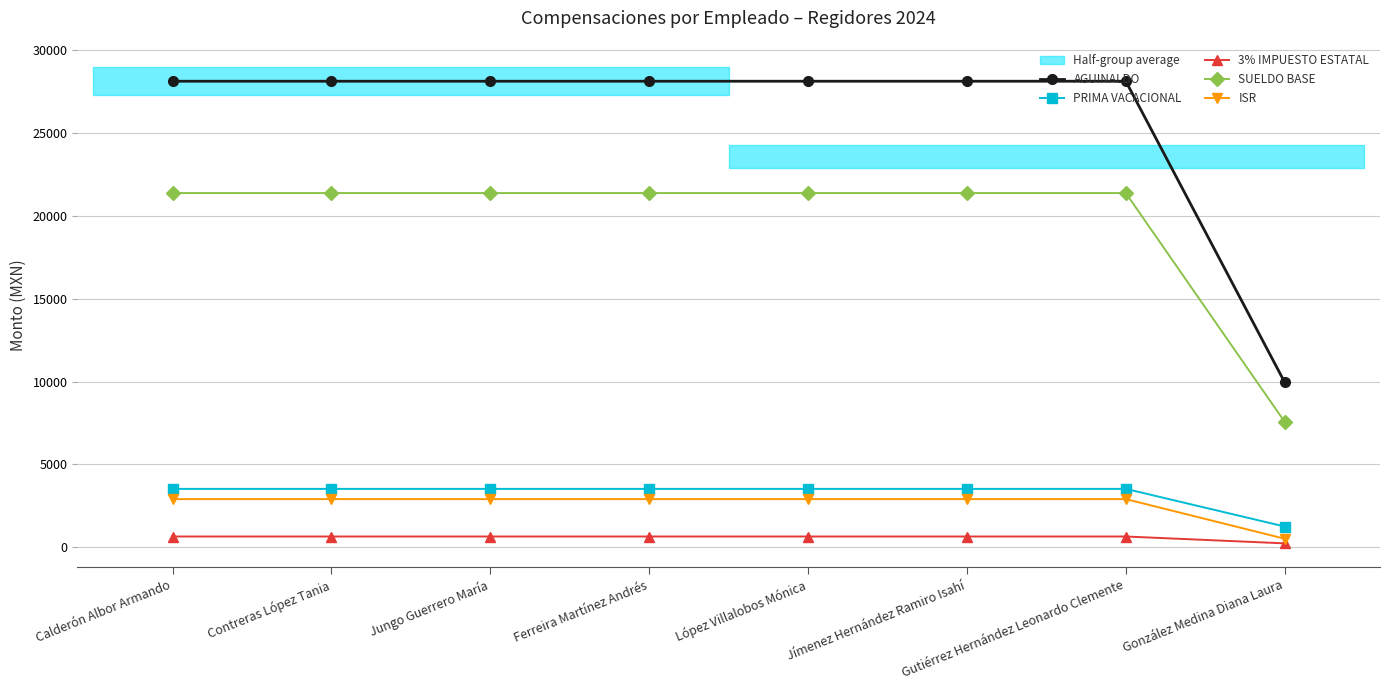

Does the chart have visible grid lines?

Yes